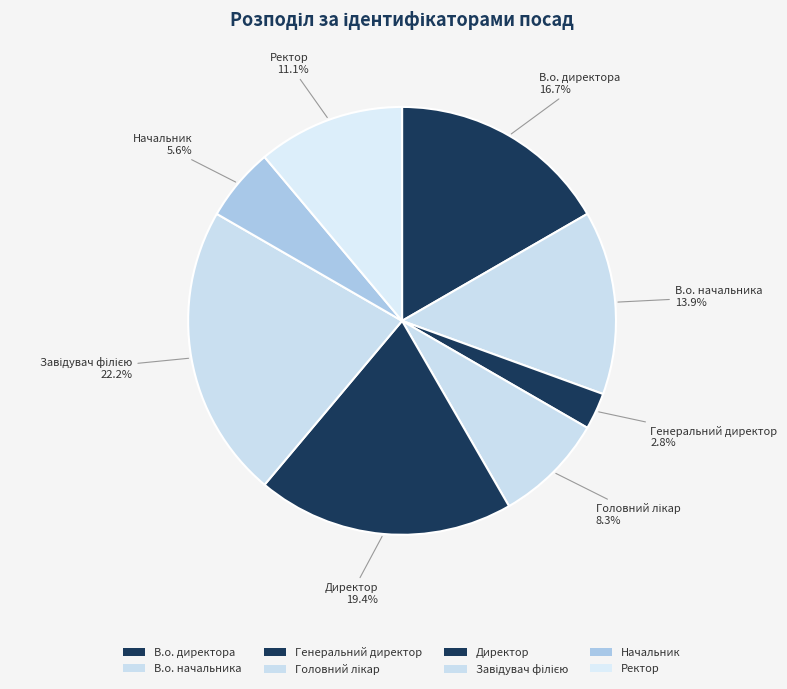

What is the smallest slice in the pie chart?

Генеральний директор